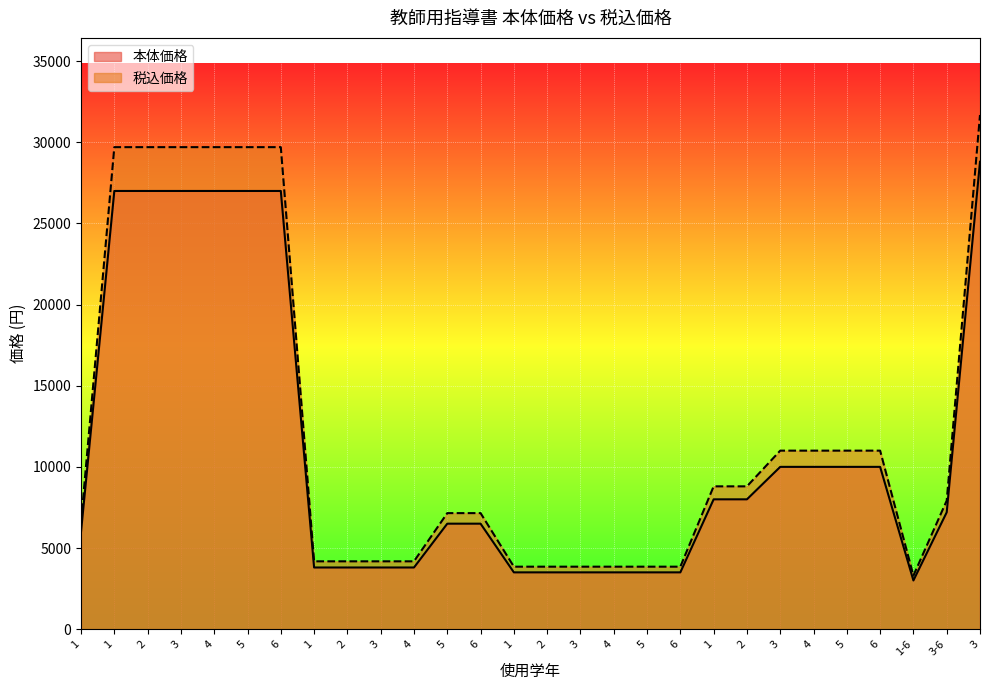

Where is 本体価格 nearest to the value 15900?

3